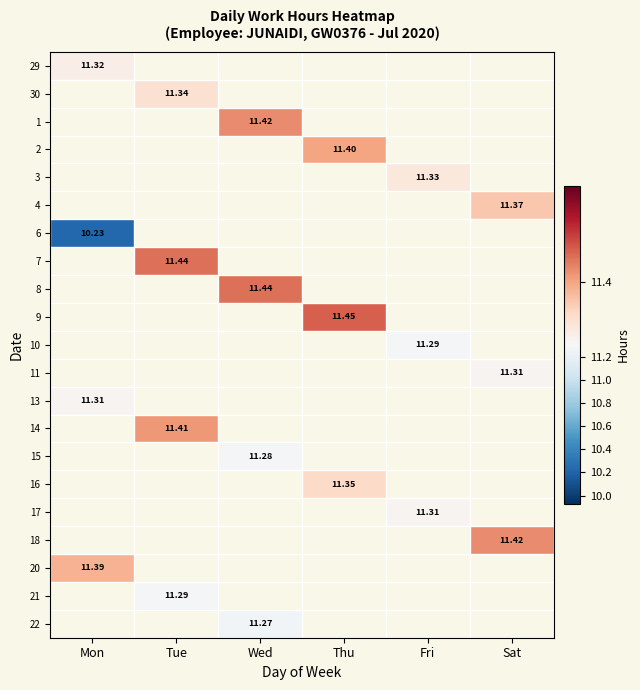

What is the maximum value shown in the chart?

11.4